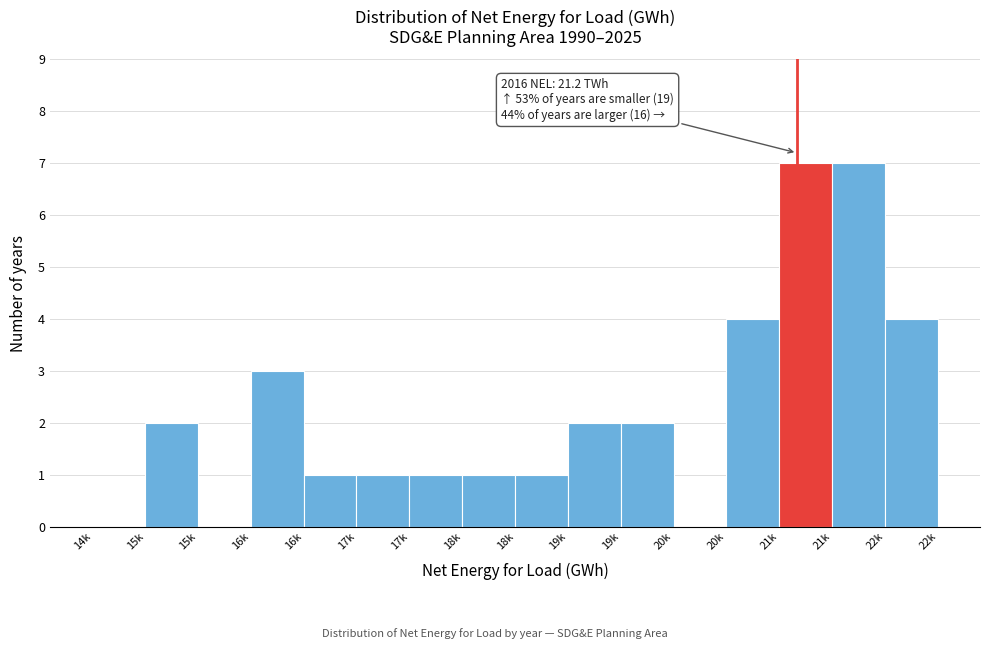

How many categories are shown in the chart?

16